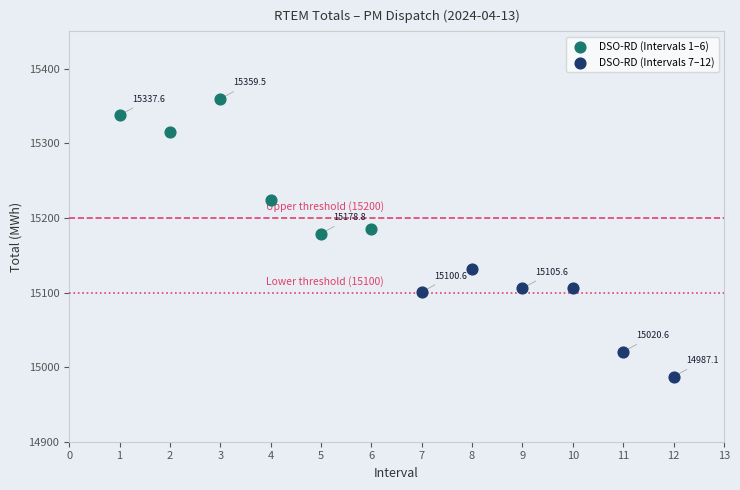

Which series contains the highest Y value?

DSO-RD (Intervals 1–6)